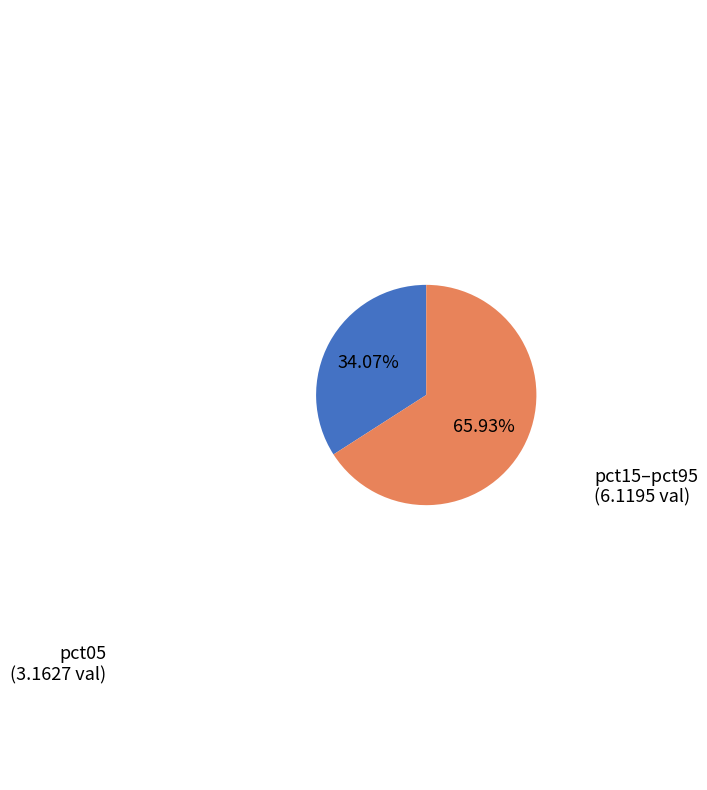

Is there a majority slice in this chart?

Yes